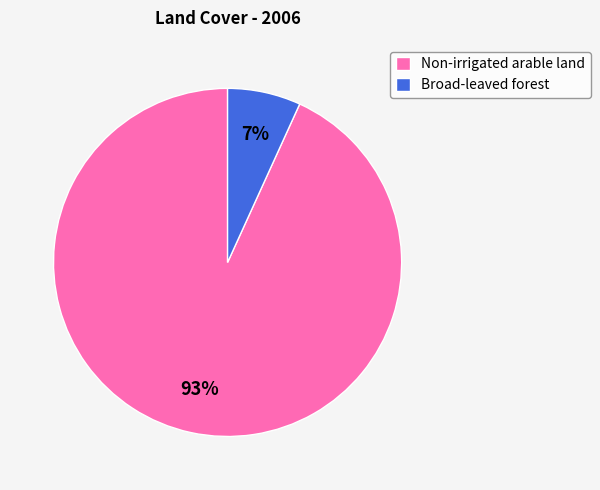

To the nearest percent, what percentage of the pie is Broad-leaved forest?

7%